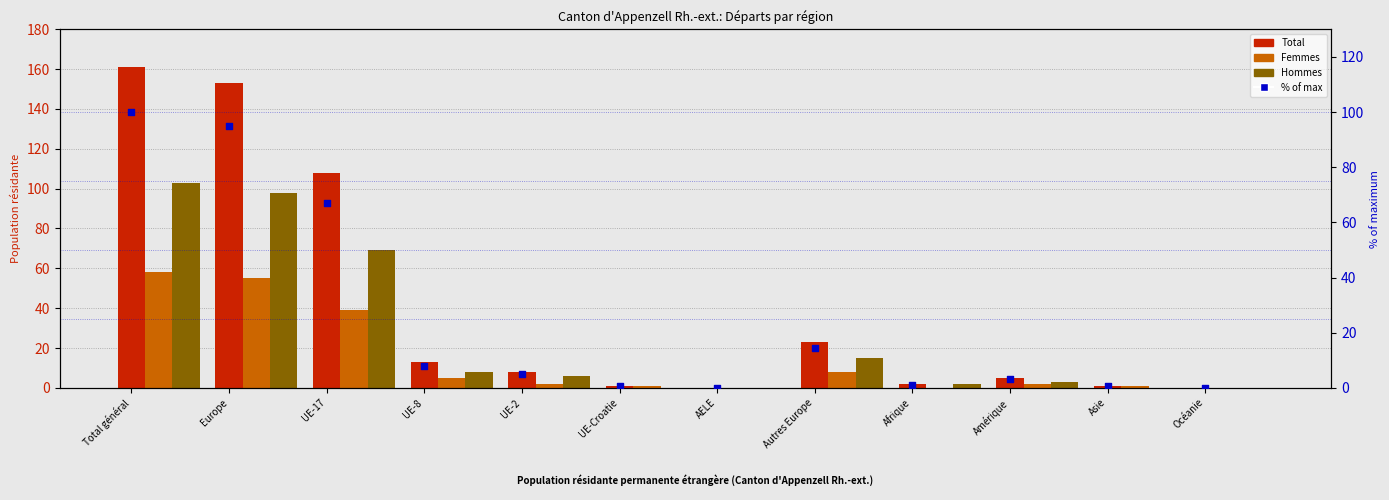

Is the value of Total at UE-2 greater than the value of Femmes at Autres Europe?

No